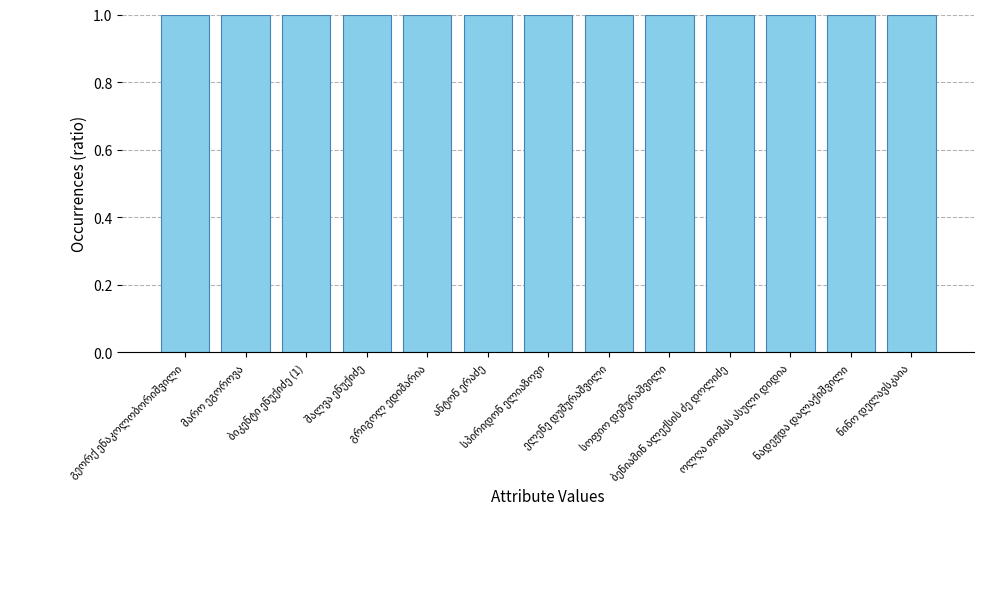

How many distinct data groups are displayed?

1